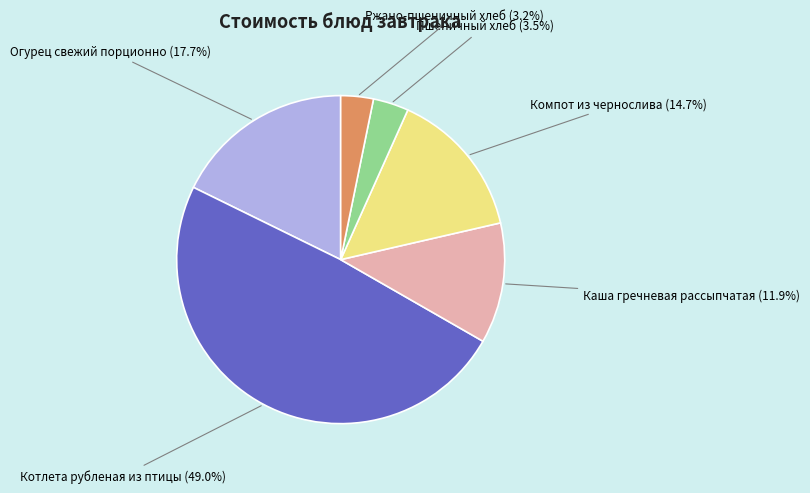

Does any single category account for the majority?

No